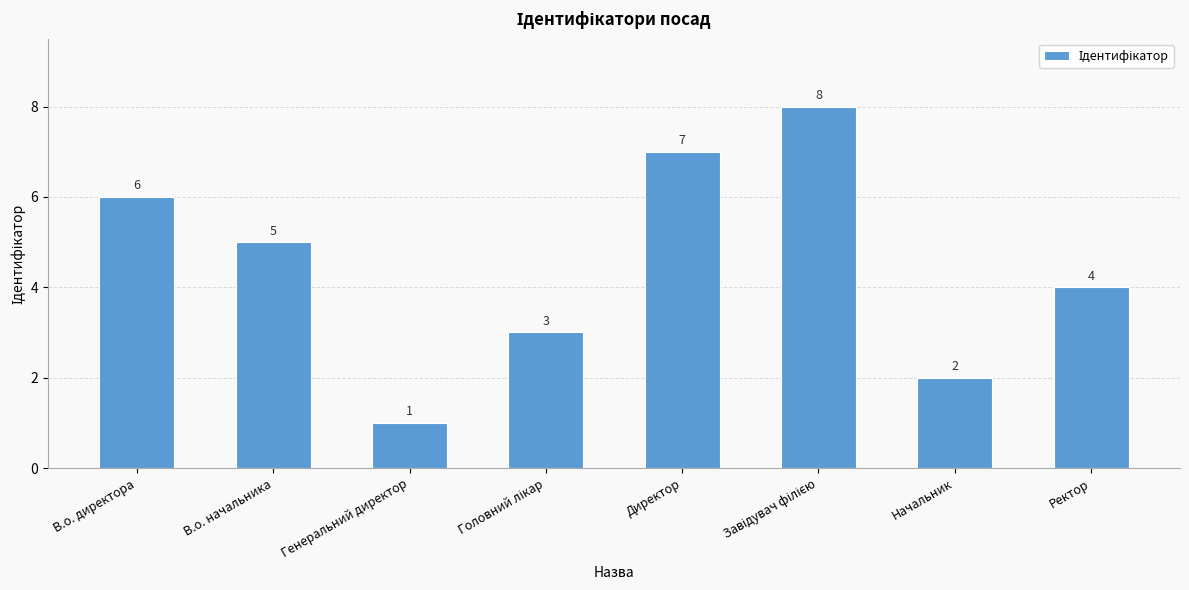

What is the value of the 1st bar from the left?

6